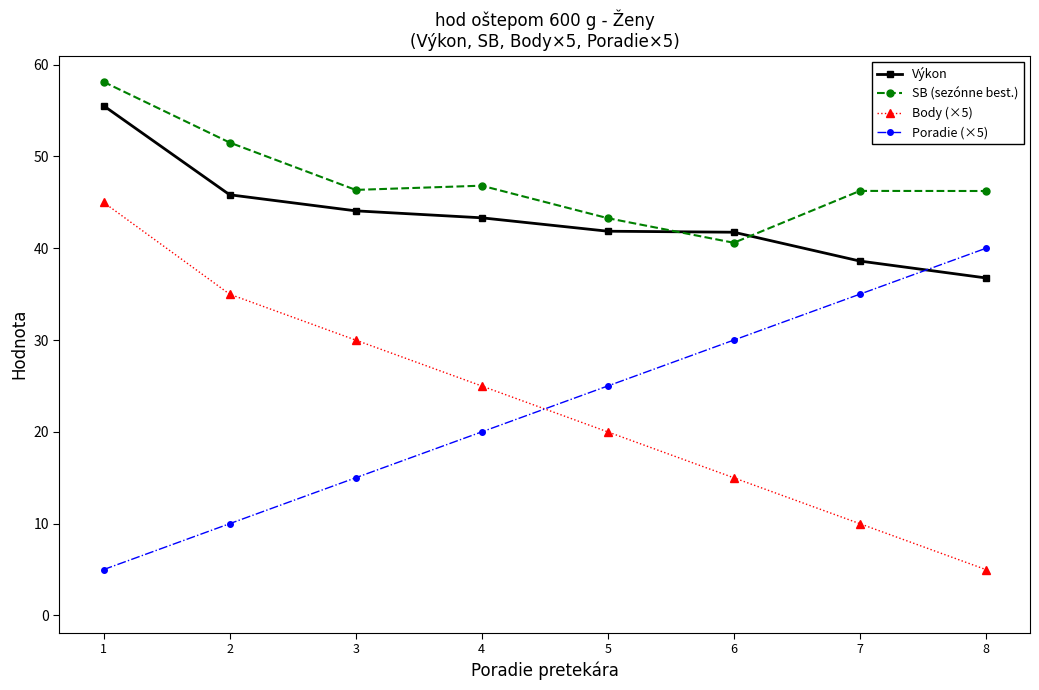

The Výkon series shows 43.3 at 4. True or false?

True